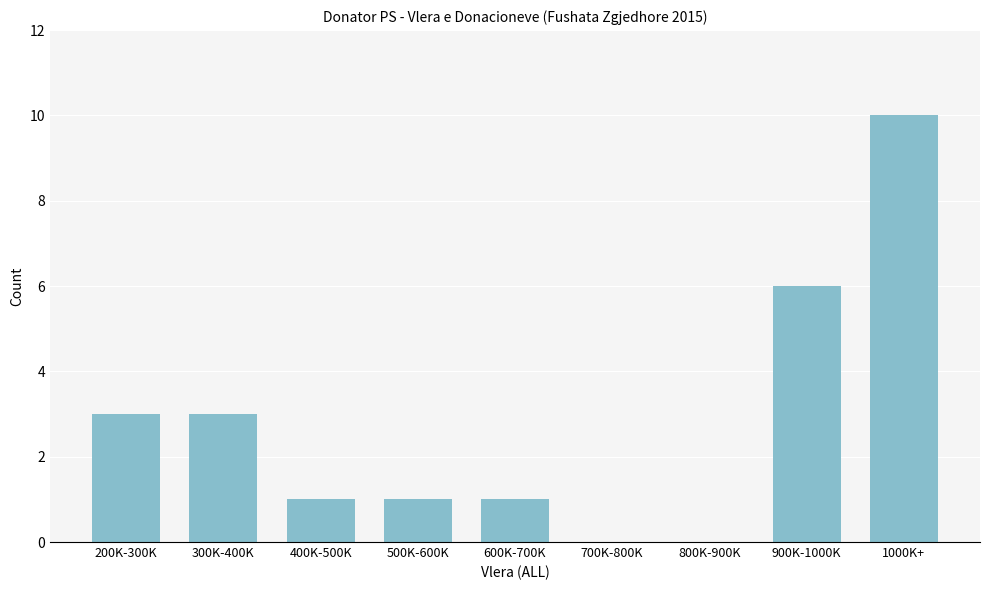

Reading right to left, transcribe all the data shown in this chart.

1000K+=10	900K-1000K=6	800K-900K=0	700K-800K=0	600K-700K=1	500K-600K=1	400K-500K=1	300K-400K=3	200K-300K=3